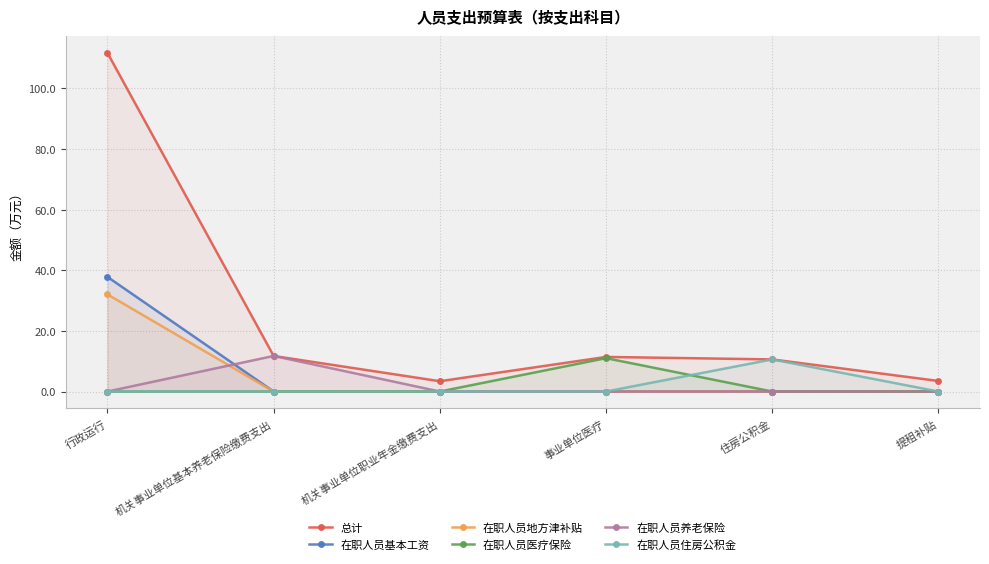

Between which two adjacent categories do 在职人员基本工资 and 在职人员养老保险 first intersect?

行政运行 and 机关事业单位基本养老保险缴费支出